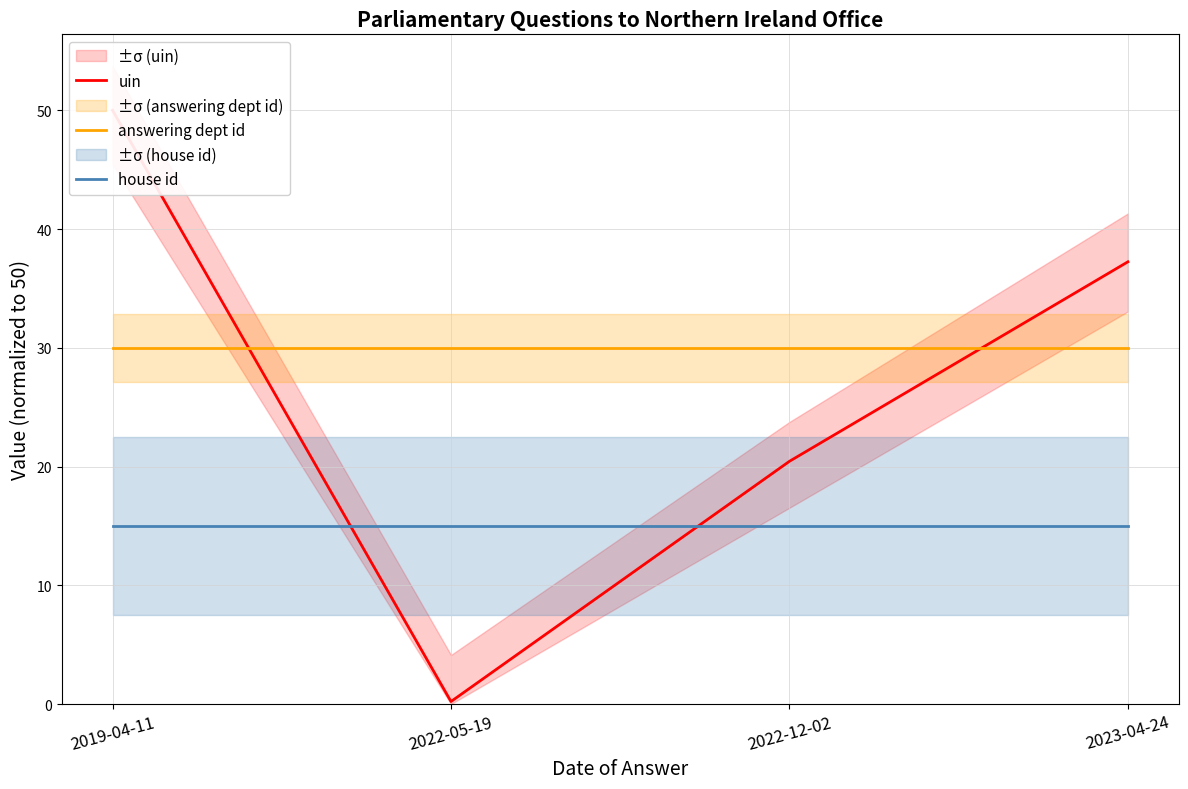

Where does the uin series first go above 37?

2019-04-11